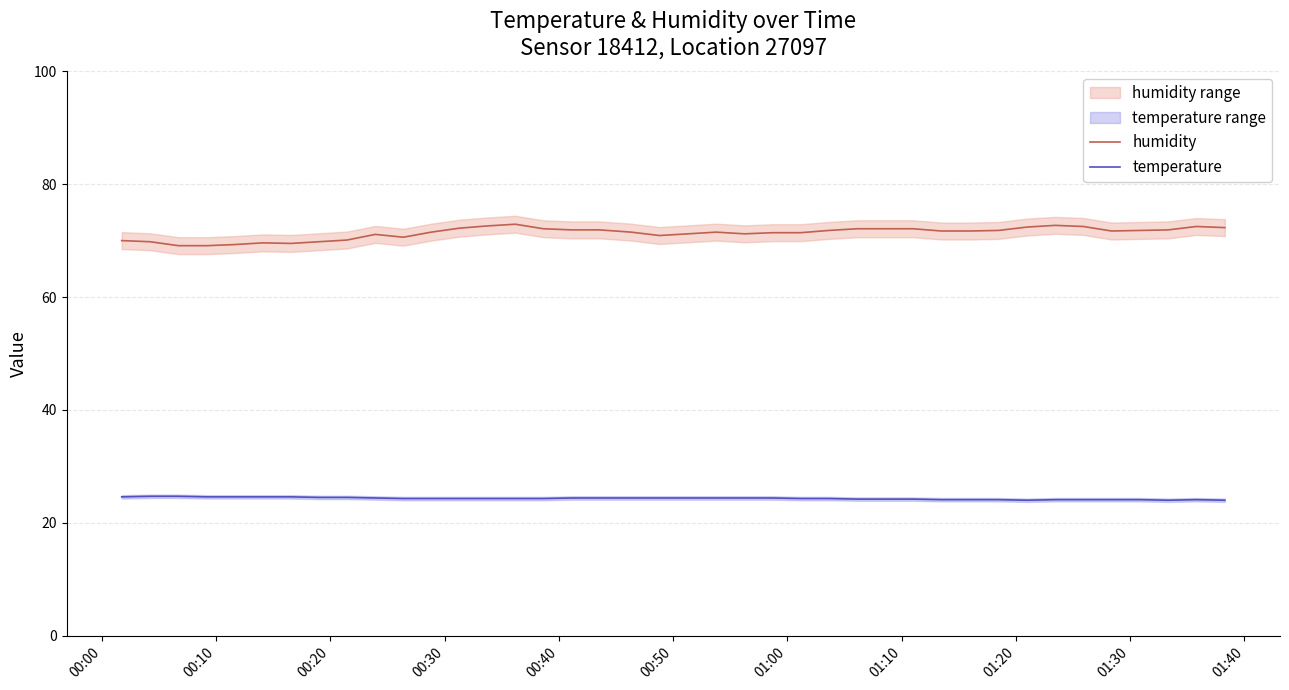

What is the highest value of the temperature series?

24.7